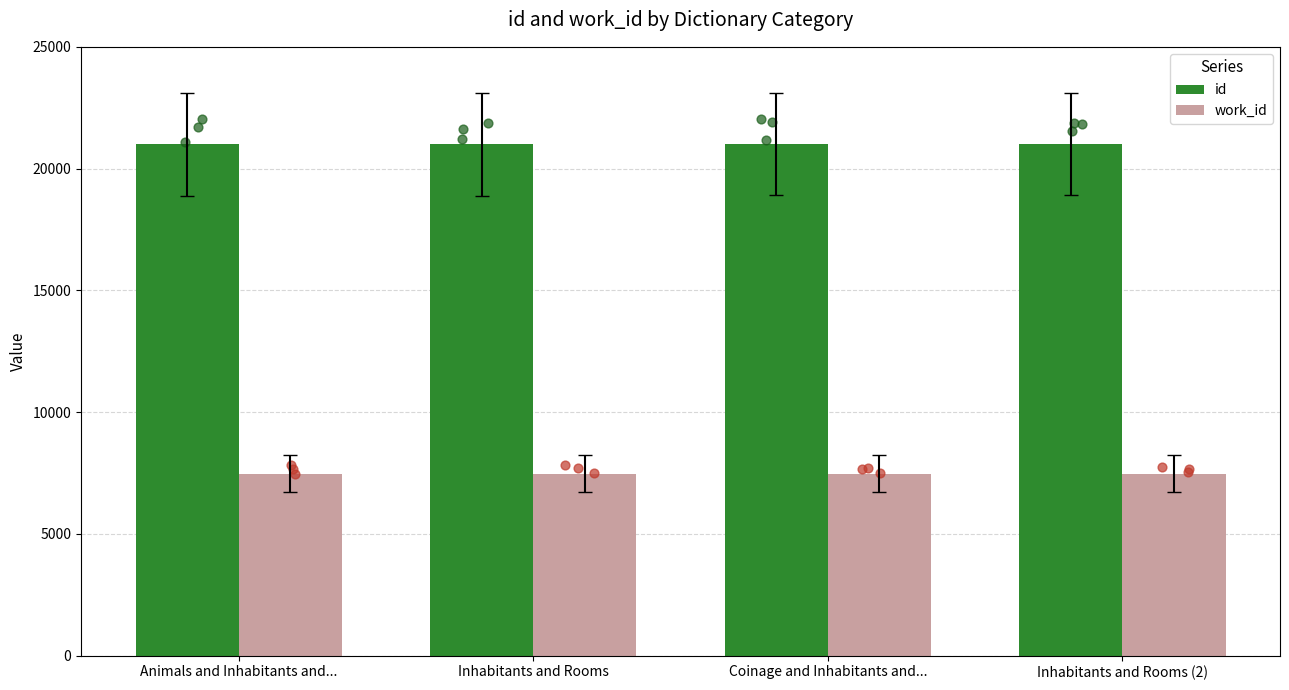

At how many categories does at least one series exceed 15801?

4